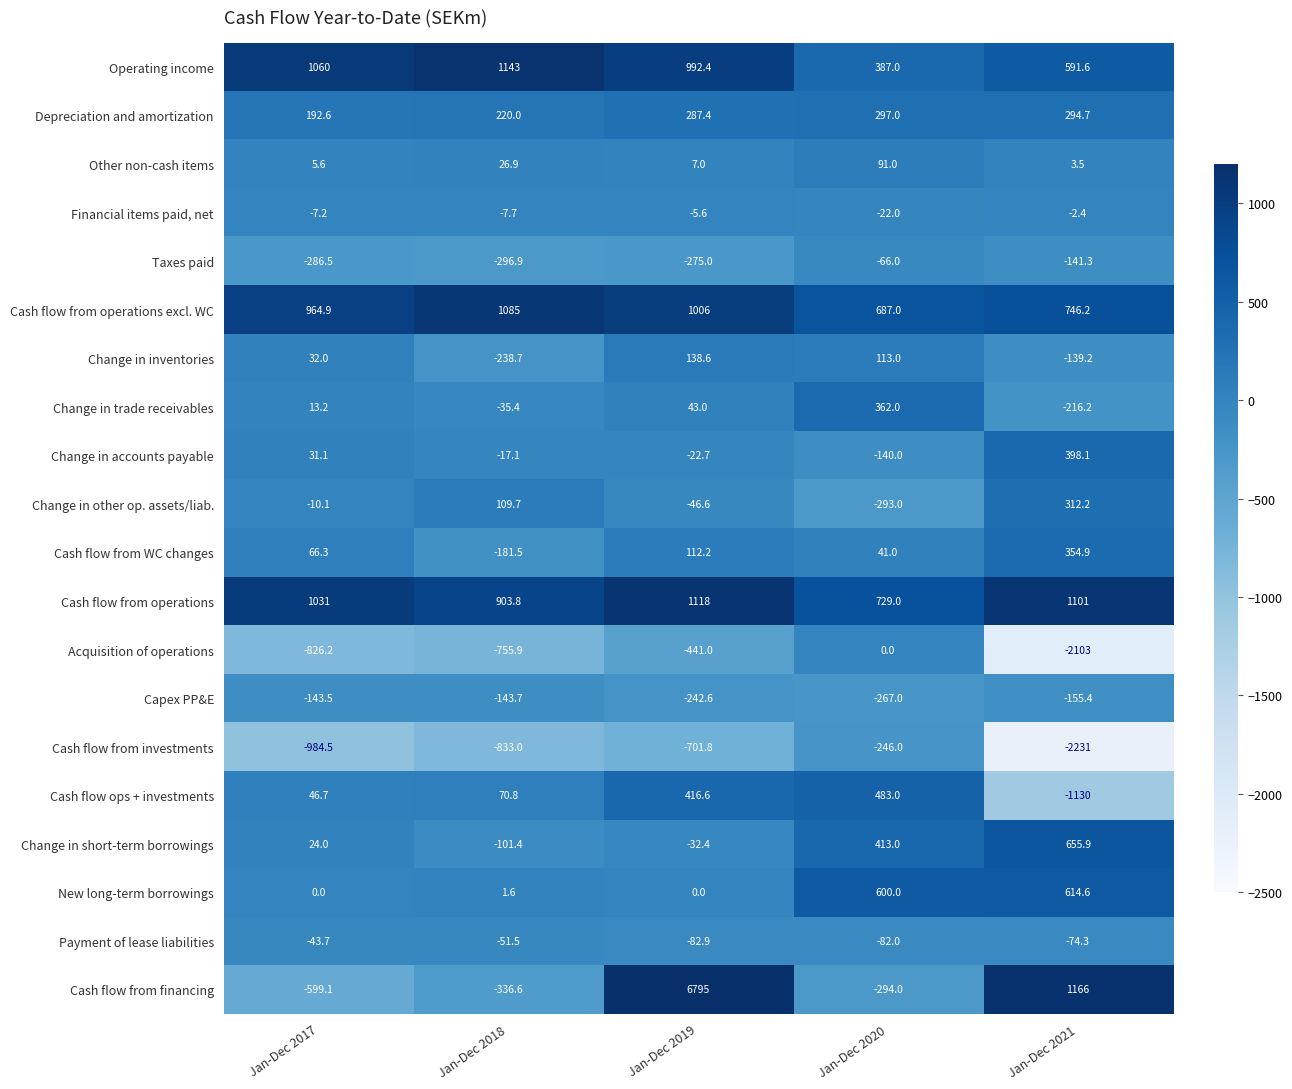

Which series has the widest spread of values?

Cash flow from financing